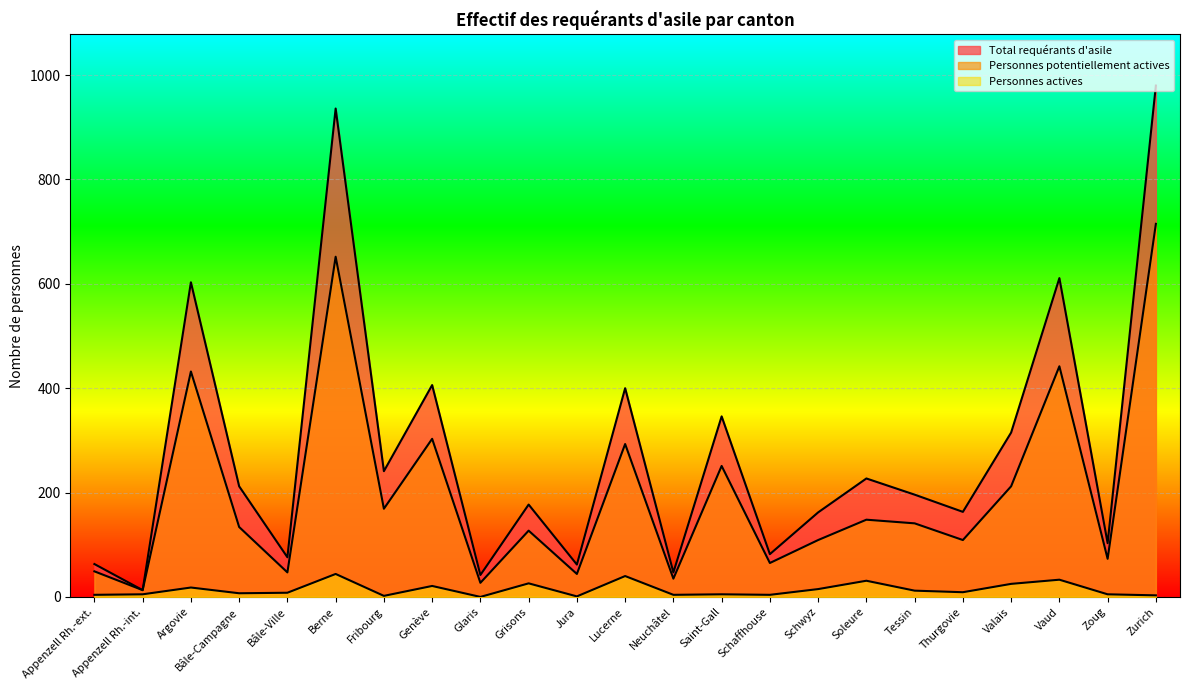

What is the label of the 5th point from the right?

Thurgovie